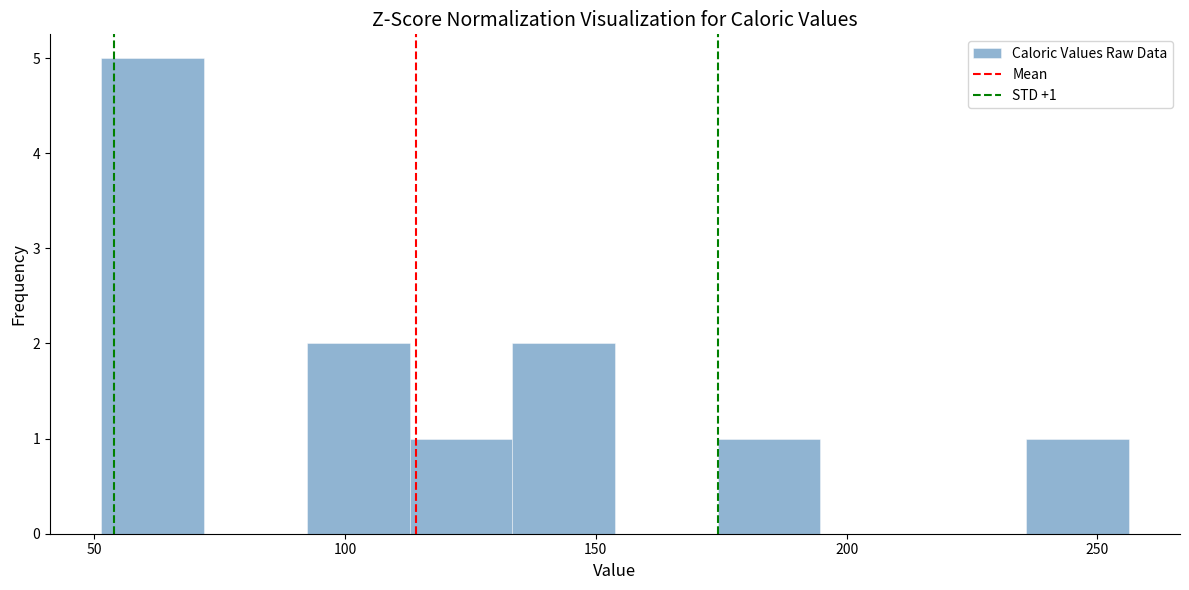

Over which range of the x-axis is the bar tallest?

50 to 70